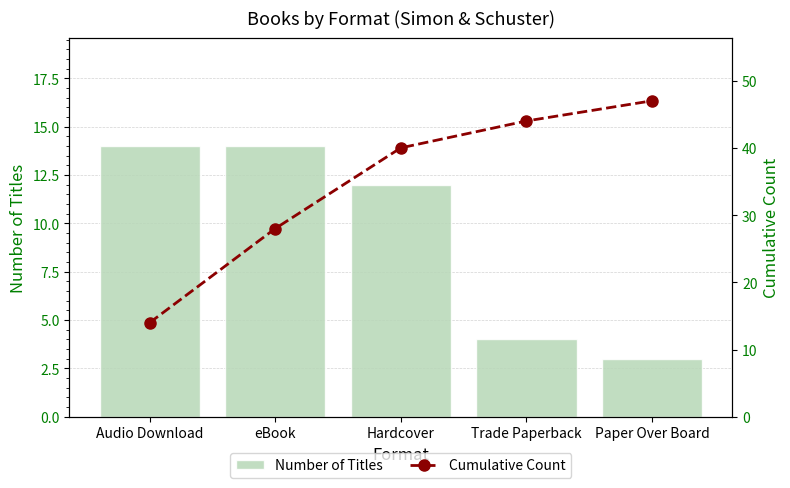

True or false: Number of Titles has a value of 14 at Audio Download.

True